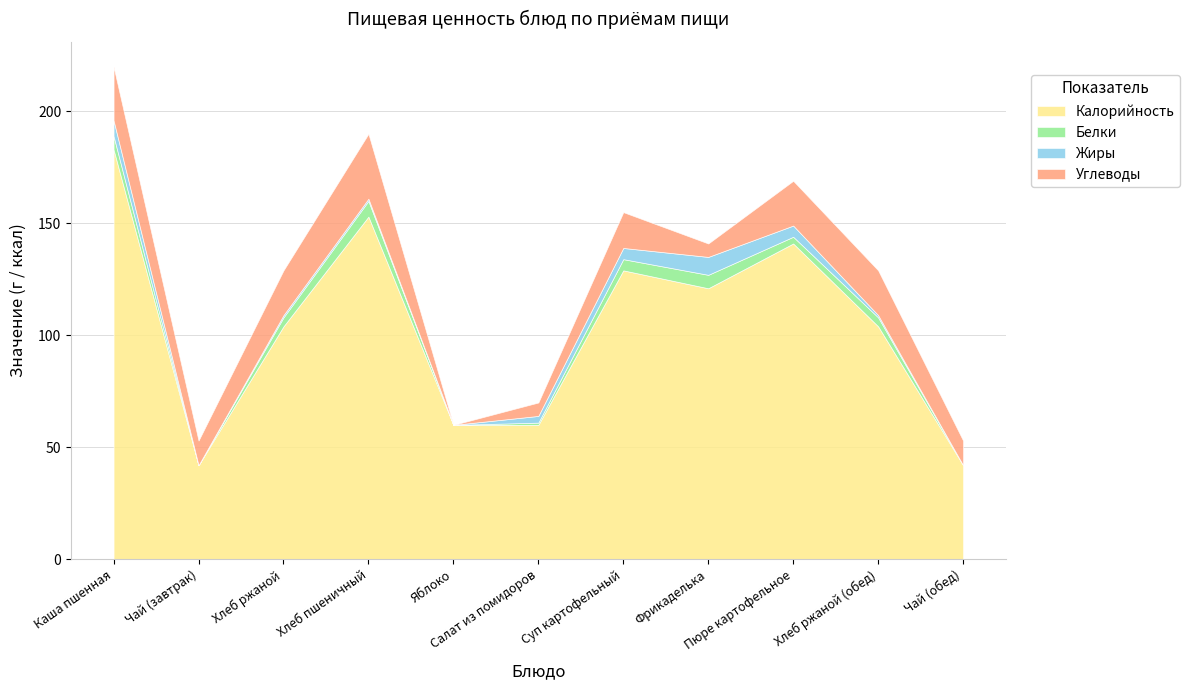

How many positive values does the Углеводы series have?

10